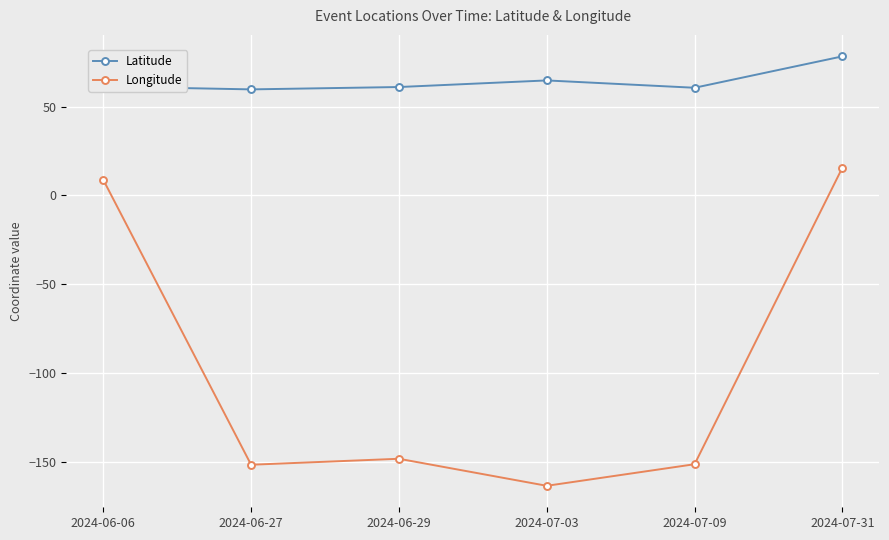

Which series has the largest range (max minus min)?

Longitude